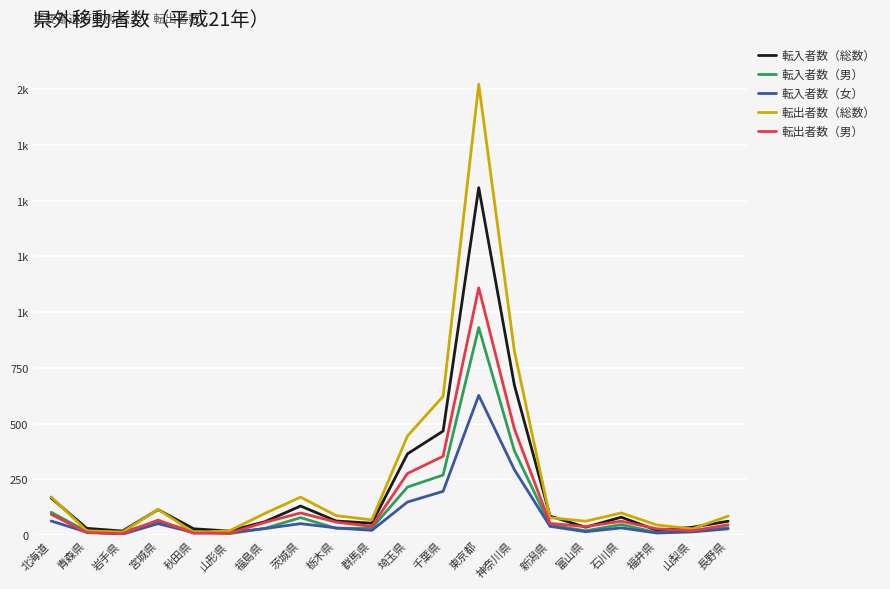

What is the lowest value of the 転入者数（総数） series?

19